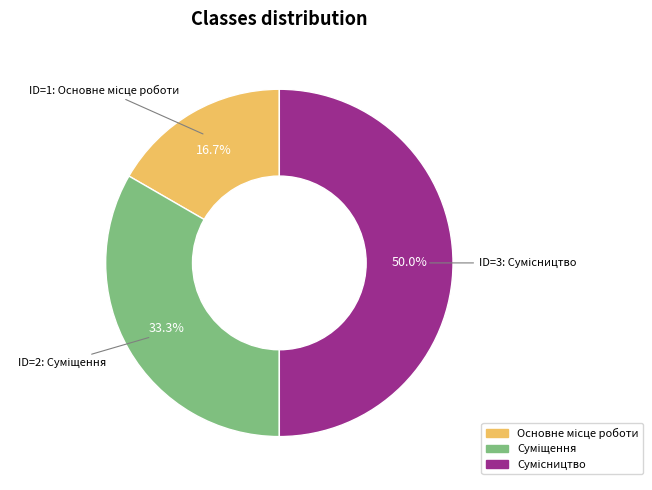

How many segments does this pie chart have?

3